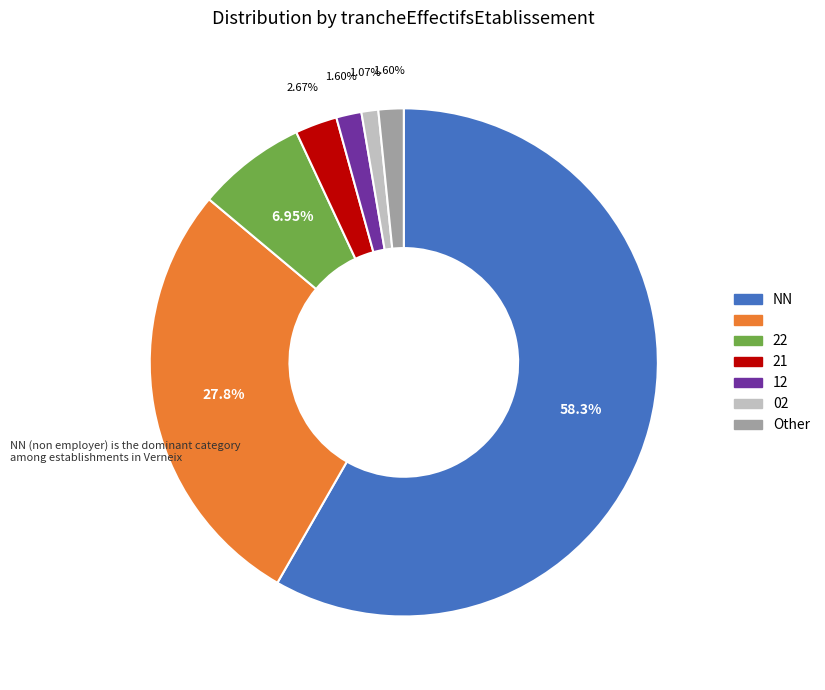

Is there a majority slice in this chart?

Yes